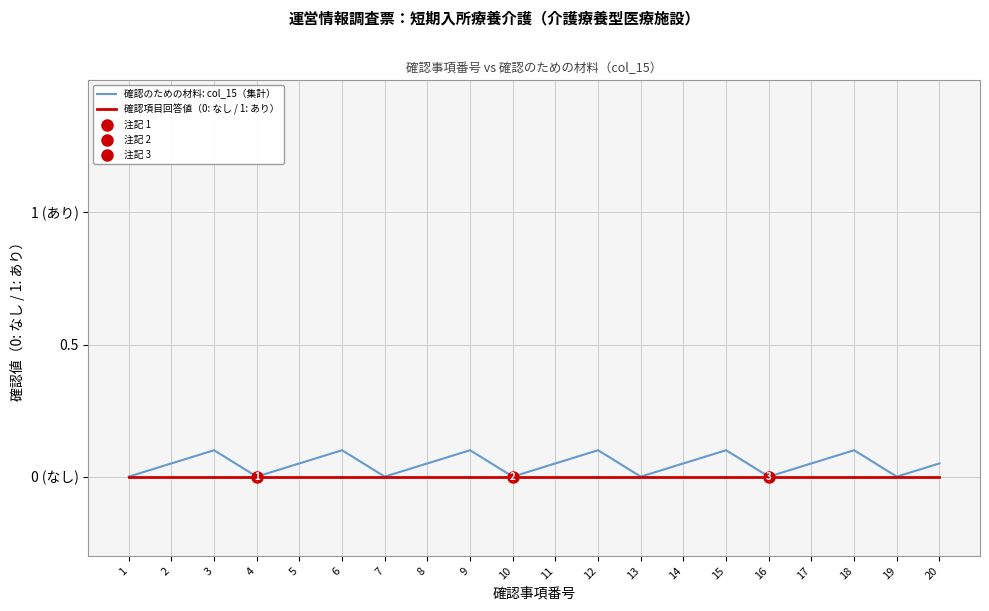

Reading right to left, what are all the values shown in this chart?

確認のための材料: col_15（集計）: 20=0.1	19=0.0	18=0.1	17=0.1	16=0.0	15=0.1	14=0.1	13=0.0	12=0.1	11=0.1	10=0.0	9=0.1	8=0.1	7=0.0	6=0.1	5=0.1	4=0.0	3=0.1	2=0.1	1=0.0
確認項目回答値（0: なし / 1: あり）: 20=0.0	19=0.0	18=0.0	17=0.0	16=0.0	15=0.0	14=0.0	13=0.0	12=0.0	11=0.0	10=0.0	9=0.0	8=0.0	7=0.0	6=0.0	5=0.0	4=0.0	3=0.0	2=0.0	1=0.0